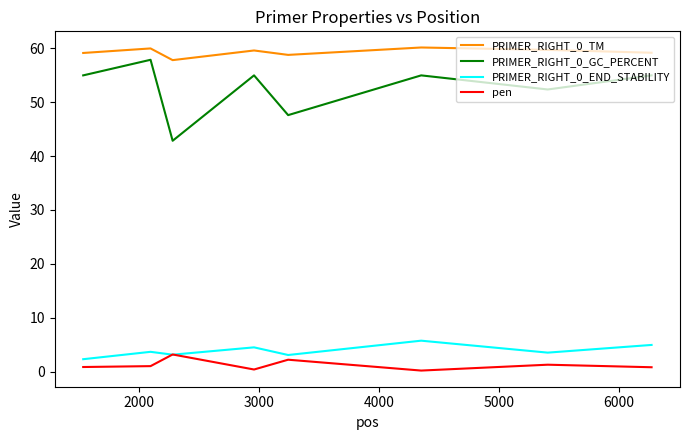

What is the lowest value of the pen series?

0.2